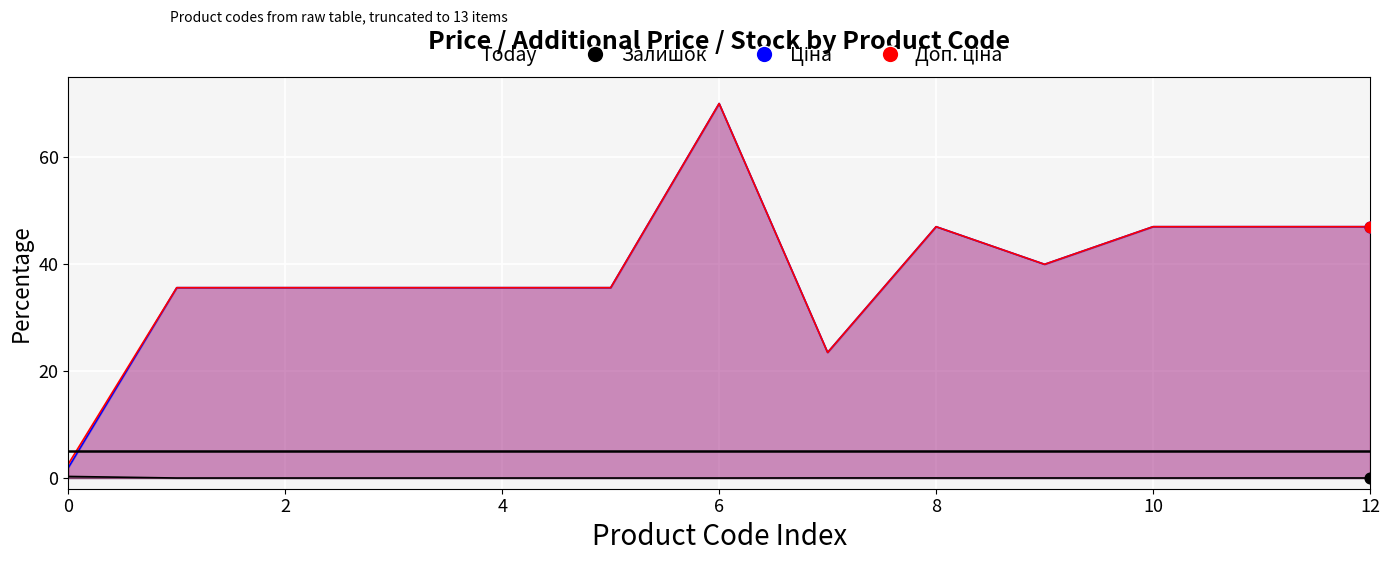

Which series reaches the minimum Y coordinate?

Залишок